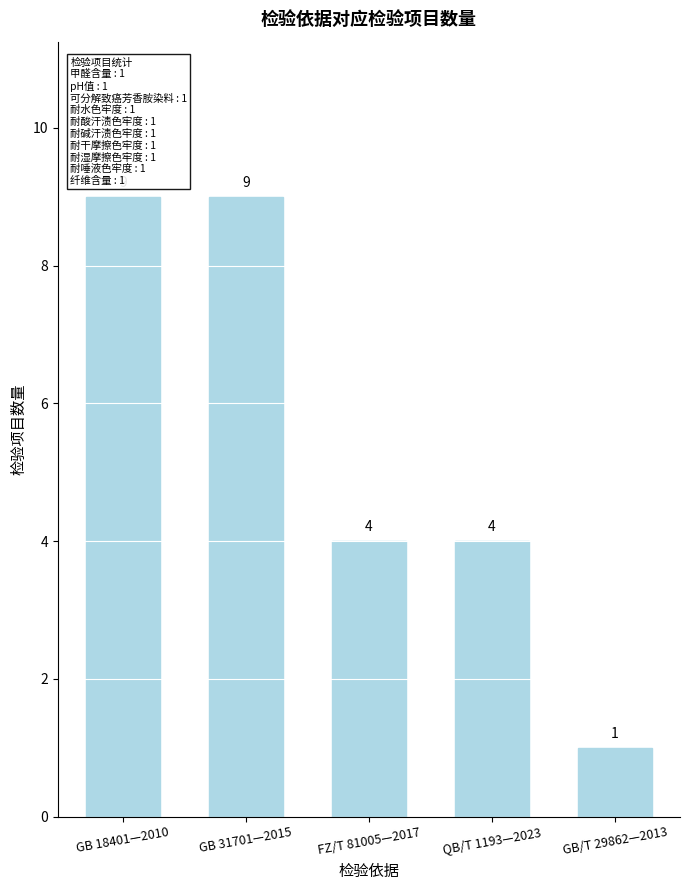

Which has a higher value, FZ/T 81005—2017 or GB 31701—2015?

GB 31701—2015